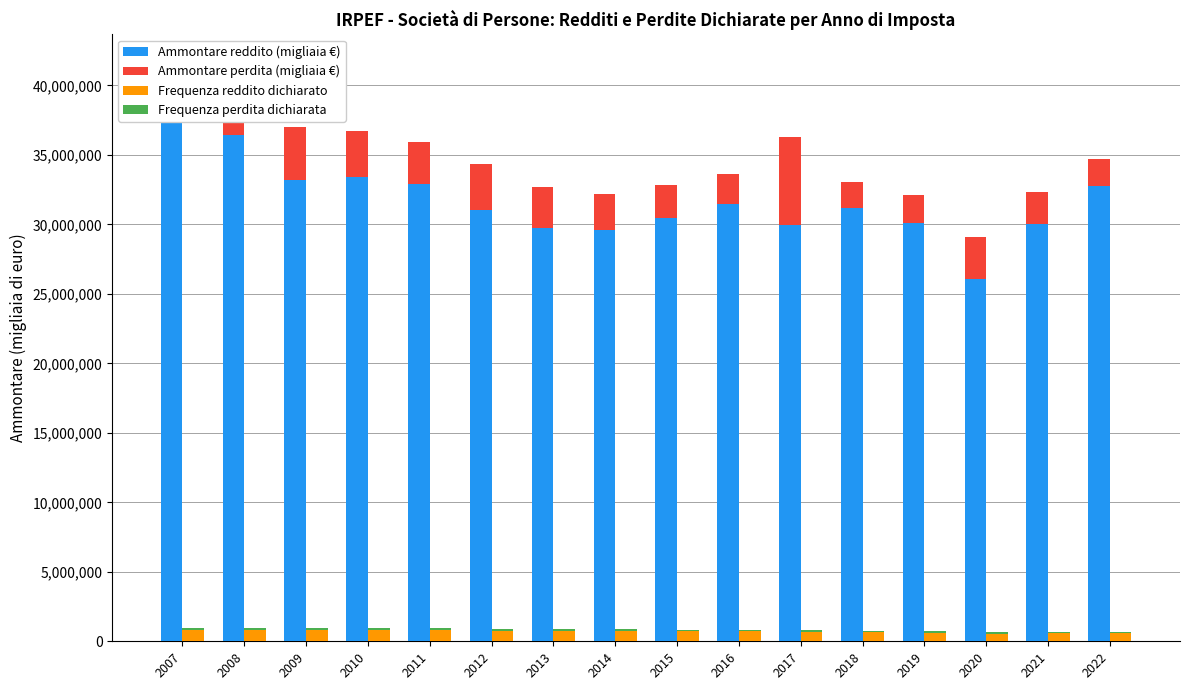

What is the spread (max minus min) of values at 2007?

38297774